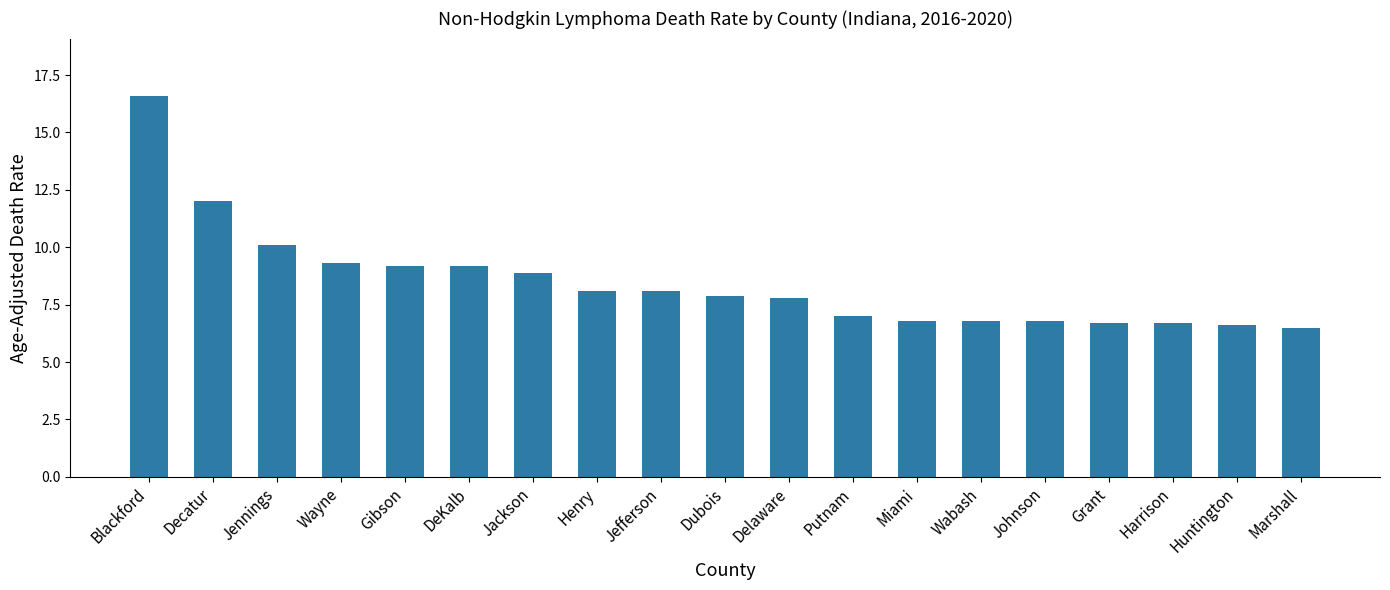

Read the value at Blackford.

16.6